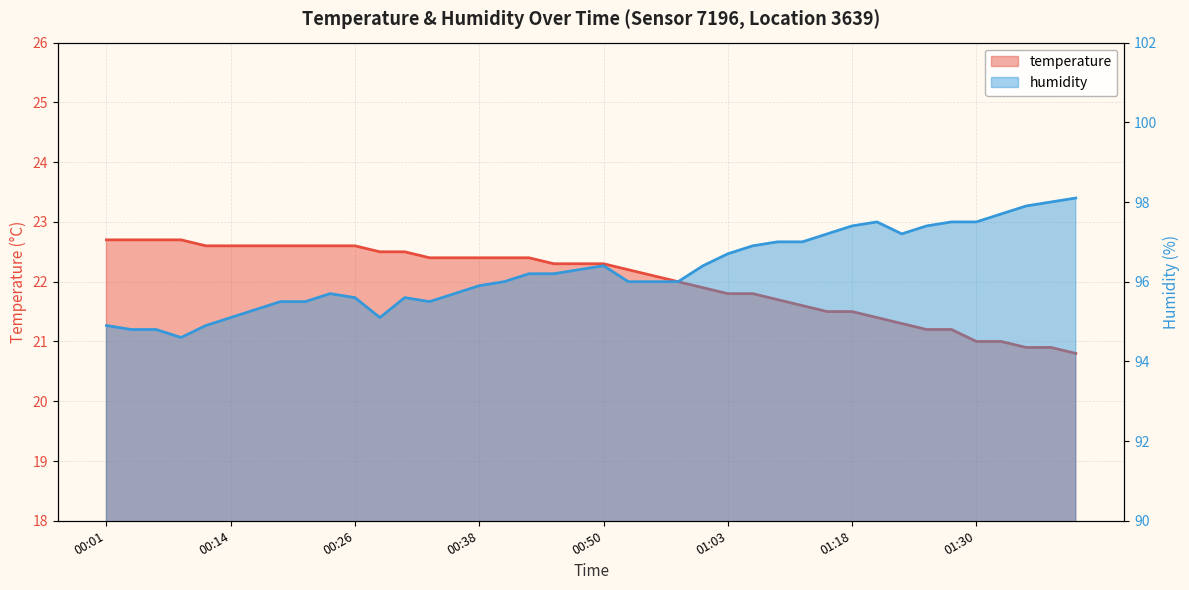

List the series in order of their overall mean, lowest first.

temperature, humidity